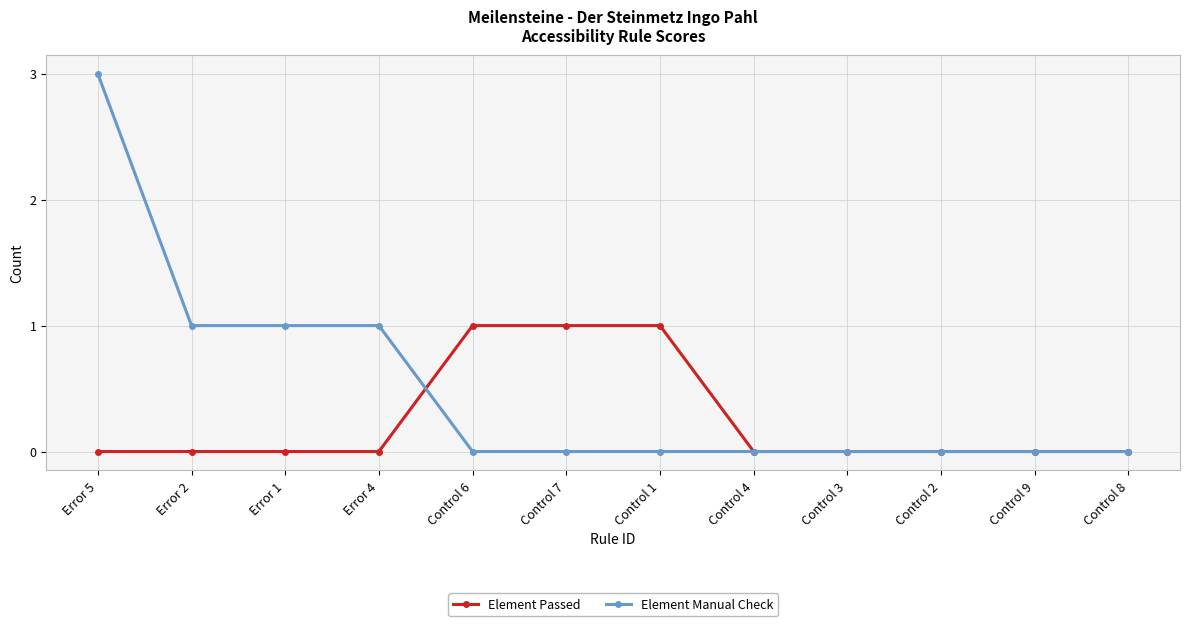

What is the label of the 6th point from the left?

Control 7